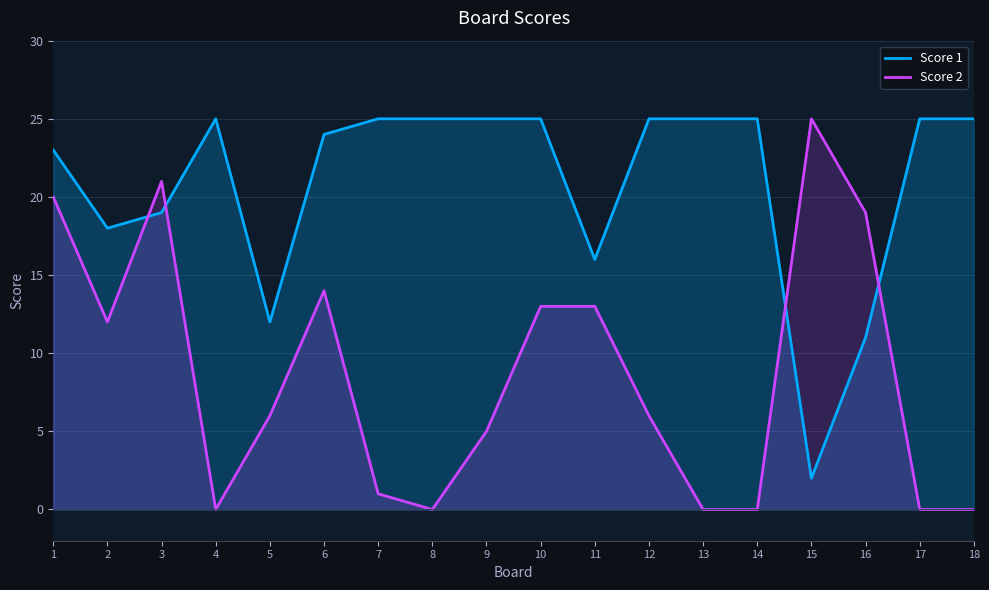

What is the maximum value for Score 1?

25